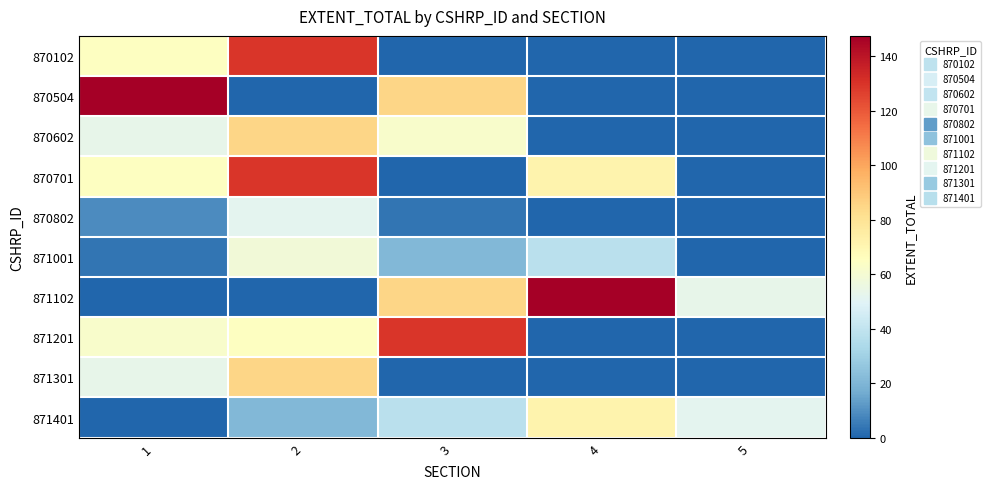

List the series in order of their peak value, highest first.

870504, 871102, 870102, 870701, 871201, 870602, 871301, 871401, 871001, 870802